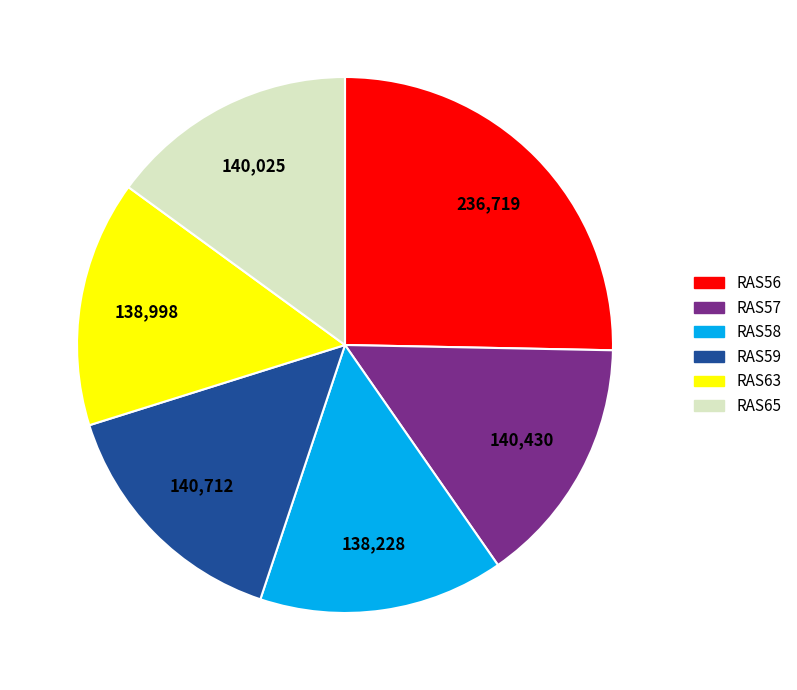

Approximately how many times larger is the value at RAS63 compared to RAS57?

1.0